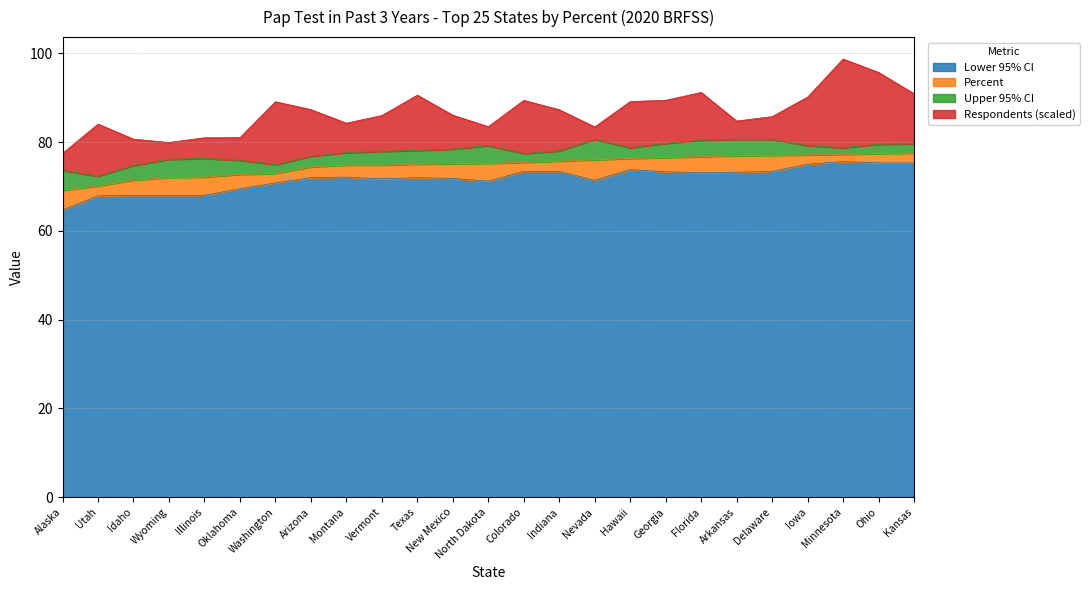

What is the minimum value for Lower 95% CI?

64.7